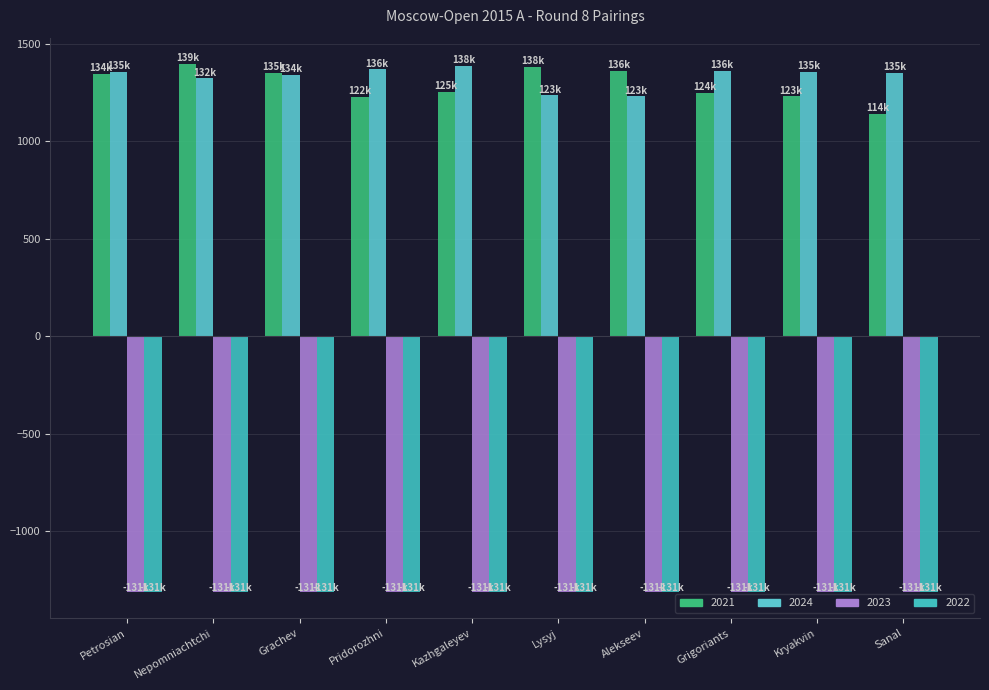

Reading left to right, extract all data points from this chart.

2021: 1345.2	1396.2	1352.2	1227.2	1255.2	1382.2	1361.2	1249.2	1230.2	1142.2
2024: 1357.2	1324.2	1341.2	1369.2	1388.2	1236.2	1230.2	1360.2	1355.2	1350.2
2023: -1311.8	-1312.3	-1312.3	-1312.3	-1312.8	-1312.8	-1312.8	-1312.8	-1312.8	-1312.8
2022: -1311.3	-1312.3	-1312.3	-1312.8	-1312.8	-1312.8	-1312.8	-1312.8	-1312.8	-1312.8